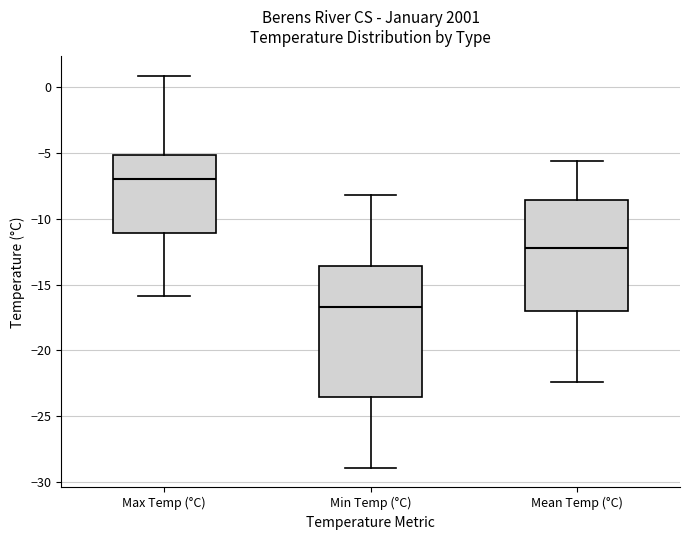

Reading left to right, read every box against the y-axis: the position of its median line, the range the box covers, and the ends of its whiskers. The values are not printed on the chart, so give them approximately, as read against the axis.

Max Temp (°C): median -7.0, box -11.0 to -5.0, whiskers -16.0 to 1.0
Min Temp (°C): median -16.5, box -23.5 to -13.5, whiskers -29.0 to -8.0
Mean Temp (°C): median -12.0, box -17.0 to -8.5, whiskers -22.5 to -5.5